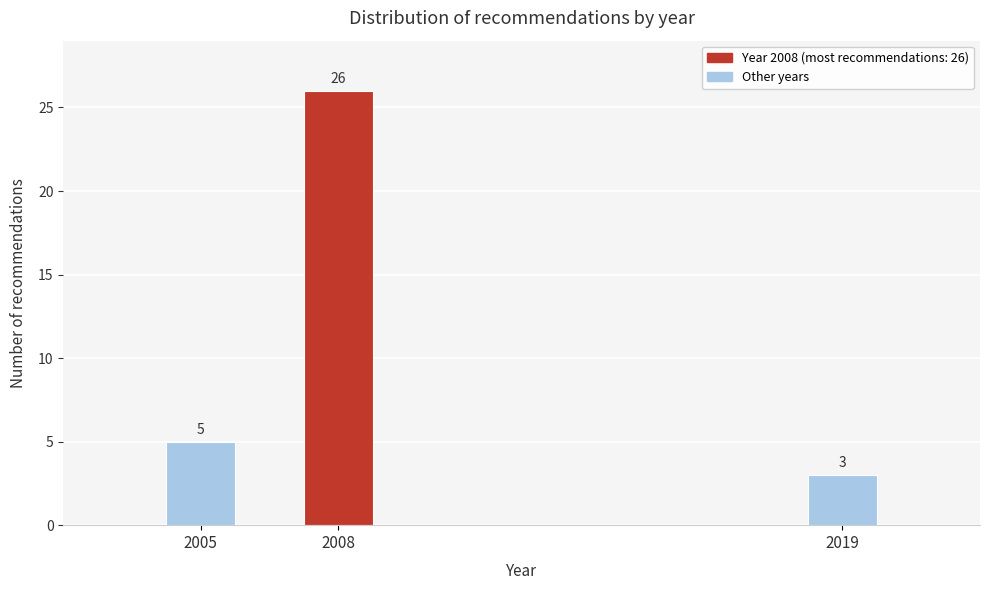

Reading left to right, transcribe all the data shown in this chart.

2005=5	2008=26	2019=3